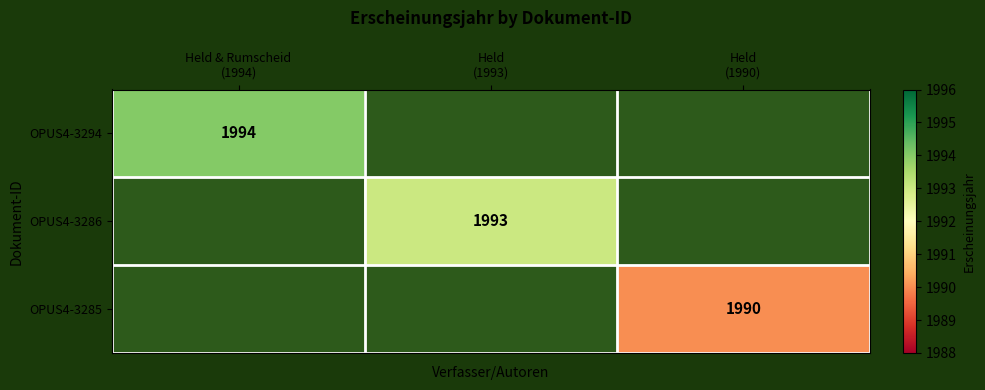

What is the highest value of the OPUS4-3294 series?

1994